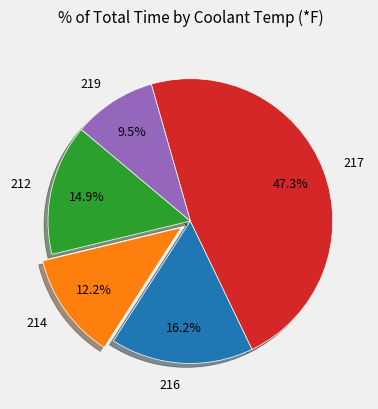

True or false: 217 accounts for 47% of the total.

True